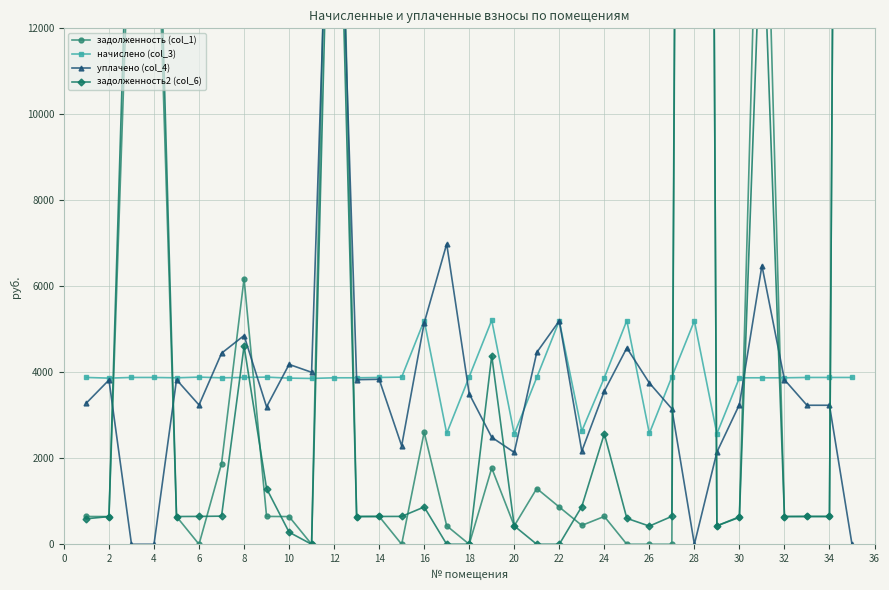

List the series in order of their peak value, lowest first.

начислено (col_3), уплачено (col_4), задолженность (col_1), задолженность2 (col_6)